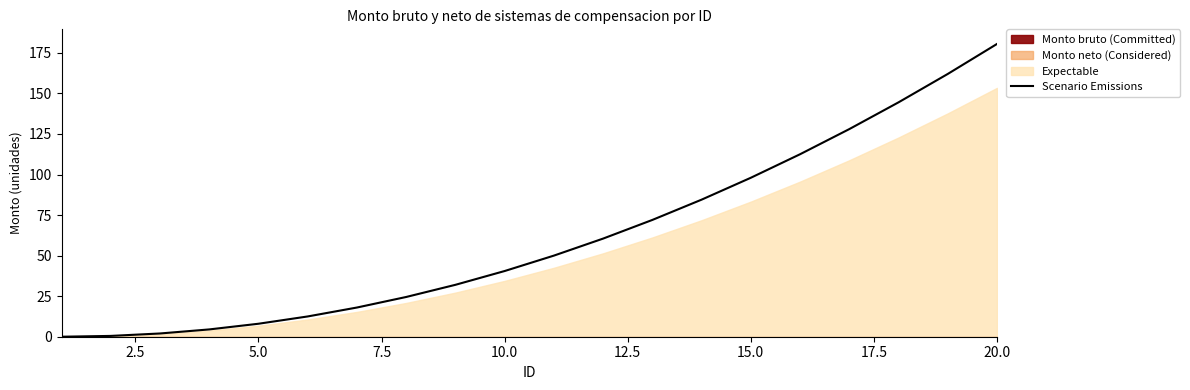

Reading left to right, transcribe all the data shown in this chart.

0.0	0.5	2.0	4.5	8.0	12.5	18.0	24.5	32.0	40.5	50.0	60.5	72.0	84.5	98.0	112.5	128.0	144.5	162.0	180.5